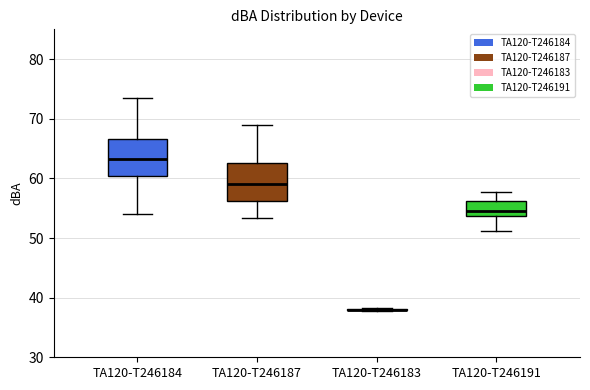

Reading left to right, transcribe this box plot: for each box, give where its median line is, the range the box spans, and where its two whiskers end, as read against the y-axis. The values are not printed on the chart, so give them approximately, as read against the axis.

TA120-T246184: median 63, box 60 to 67, whiskers 54 to 74
TA120-T246187: median 59, box 56 to 63, whiskers 53 to 69
TA120-T246183: box collapsed to a line at 38, whiskers 38 to 38
TA120-T246191: median 55, box 54 to 56, whiskers 51 to 58